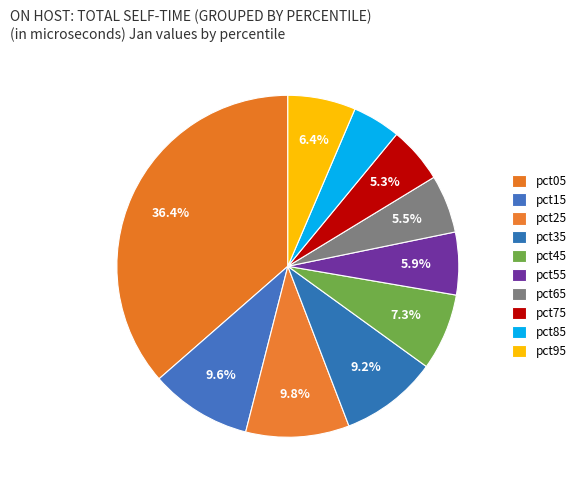

Which slice is the largest?

pct05